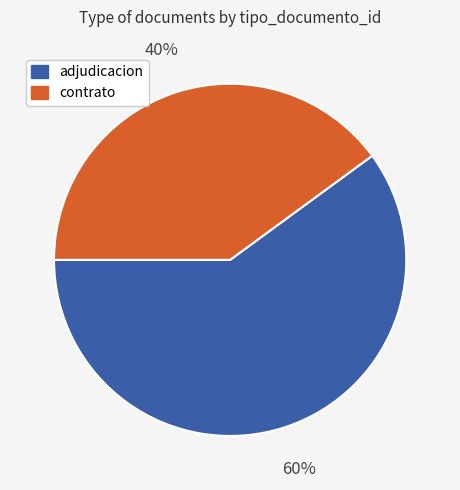

Is there a majority slice in this chart?

Yes